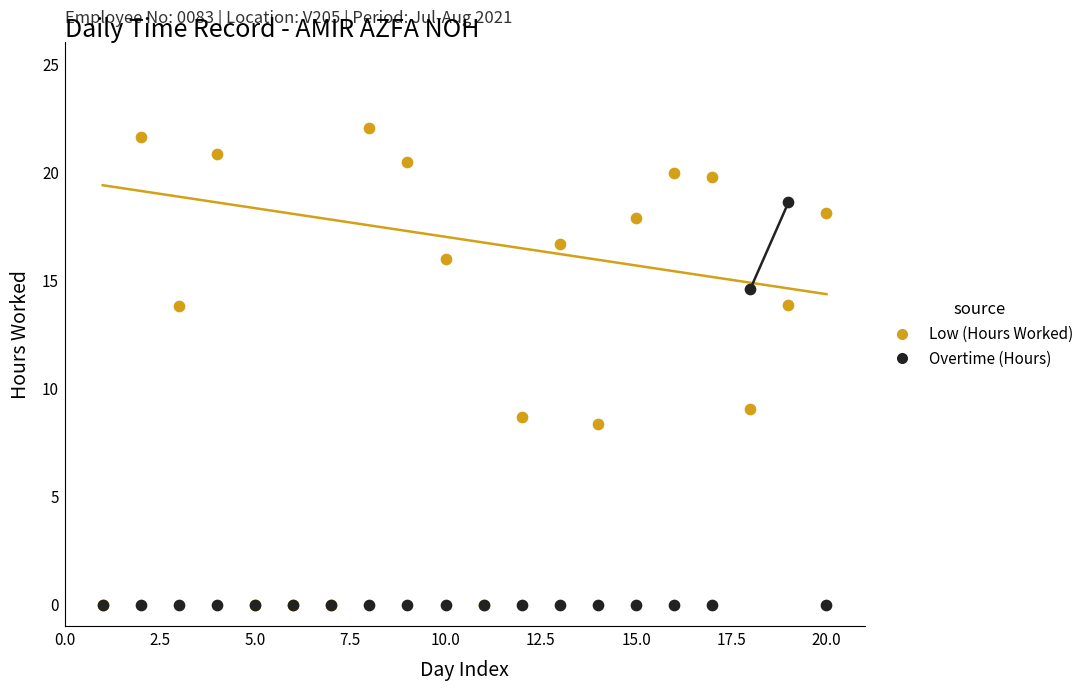

In the Low (Hours Worked) series, what Y value is closest to 11?

9.1